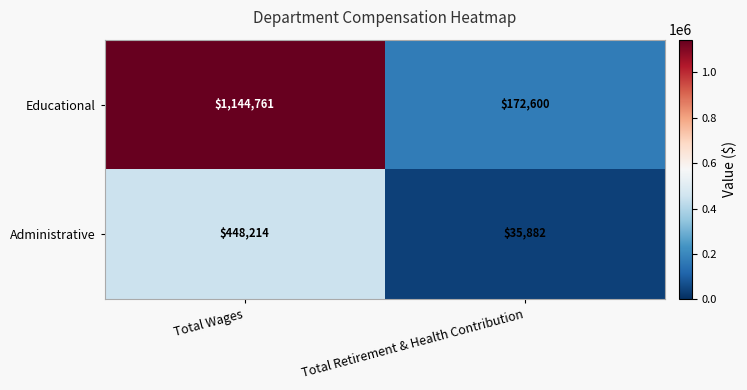

Reading left to right, list all the values displayed in this chart.

Educational: Total Wages=1144761	Total Retirement & Health Contribution=172600
Administrative: Total Wages=448214	Total Retirement & Health Contribution=35882